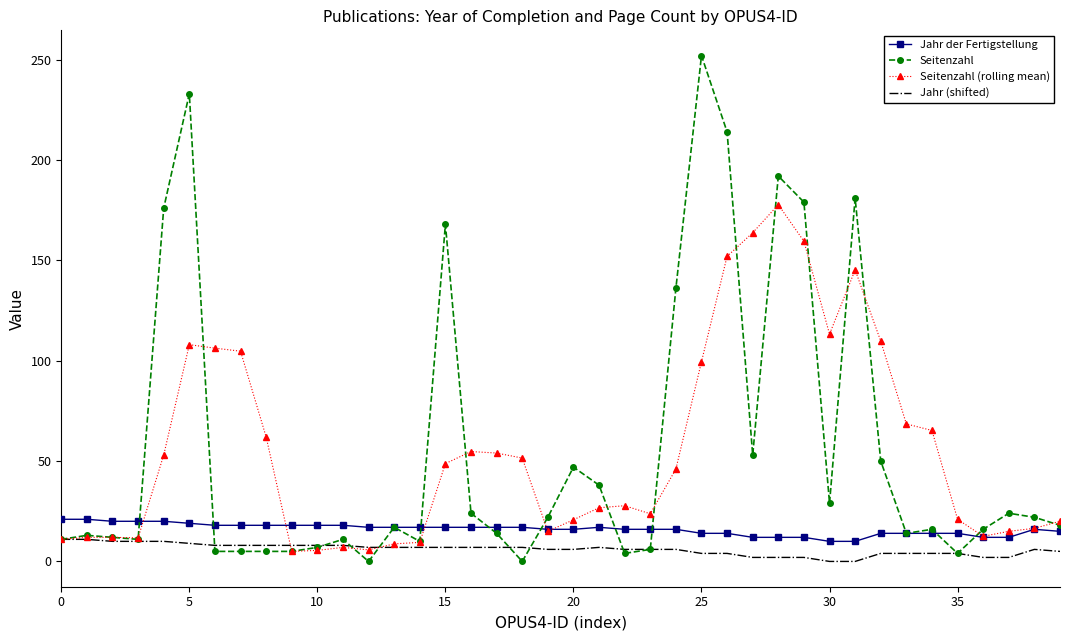

What are all the series names shown in the legend?

Jahr der Fertigstellung, Seitenzahl, Seitenzahl (rolling mean), Jahr (shifted)